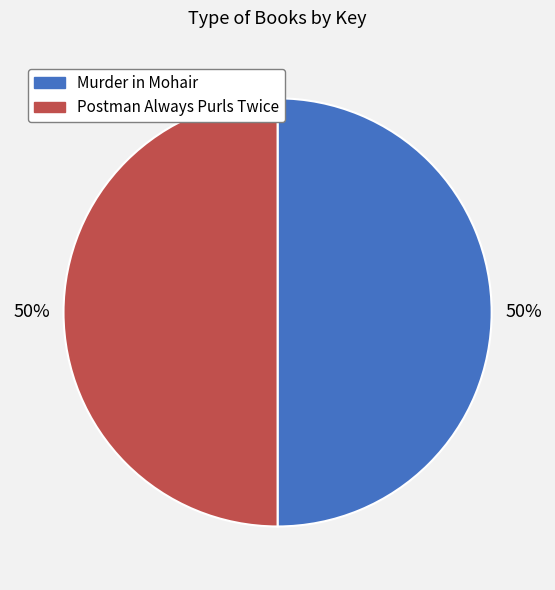

Count the number of slices in the pie.

2